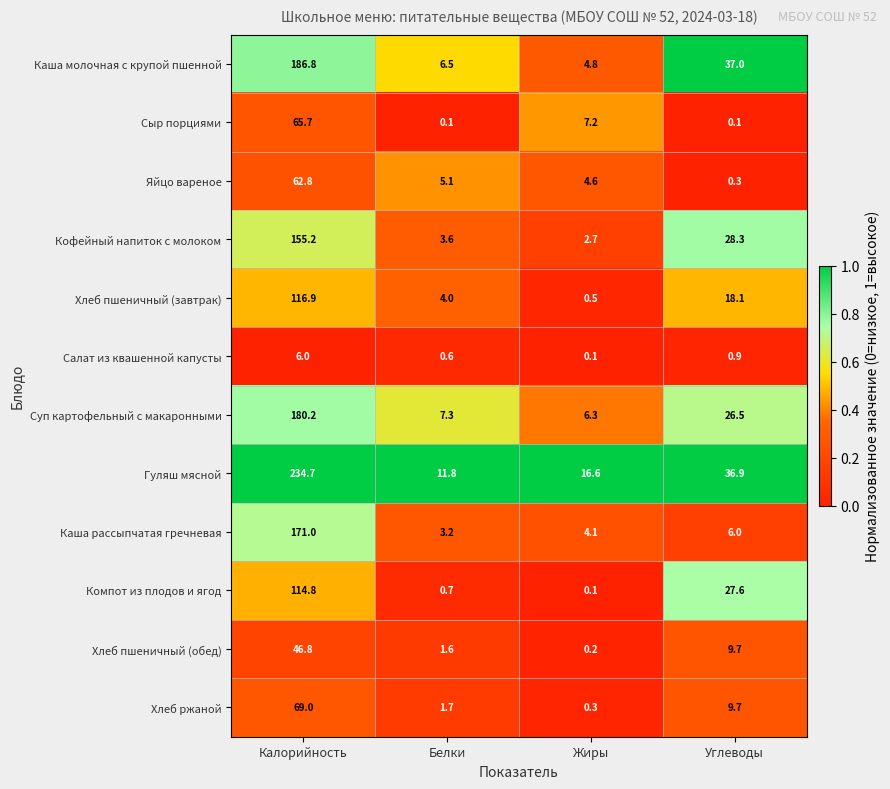

What is the difference between the Суп картофельный с макаронными values at Жиры and Белки?

1.0